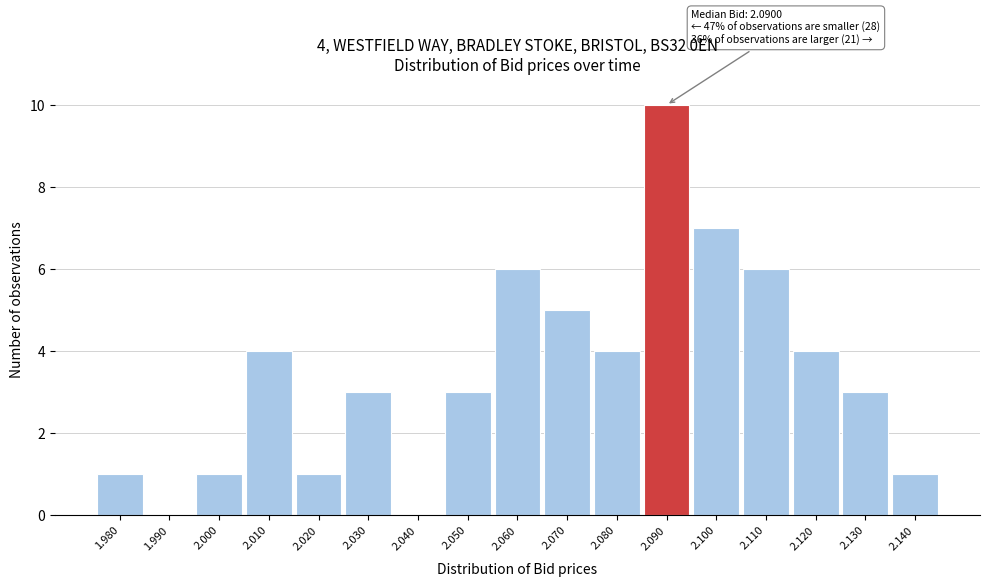

Which range on the x-axis has the tallest bar?

2.085 to 2.095